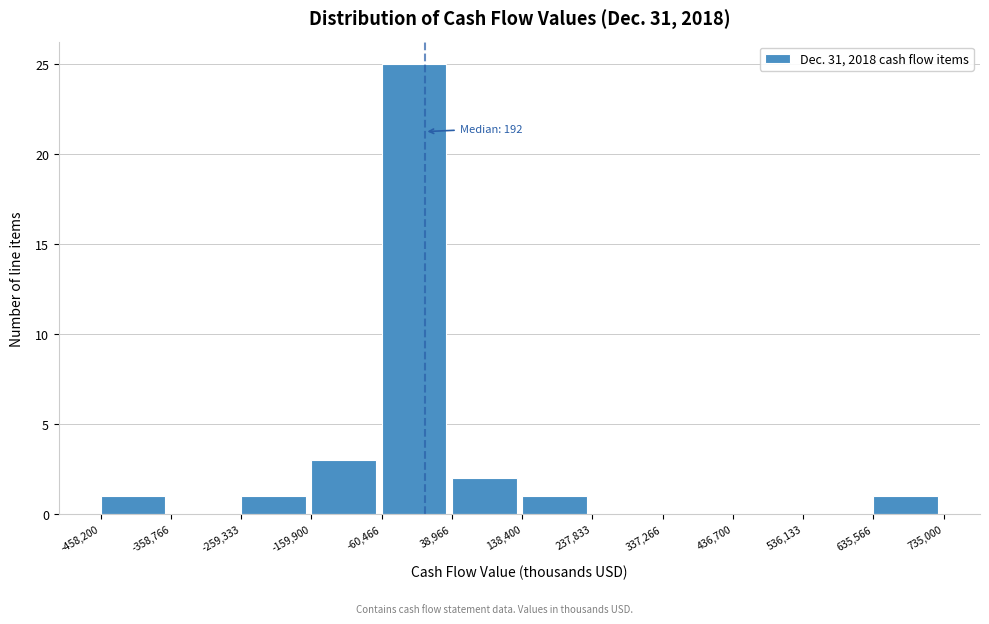

Over which range of the x-axis is the bar tallest?

-60,466 to 38,966